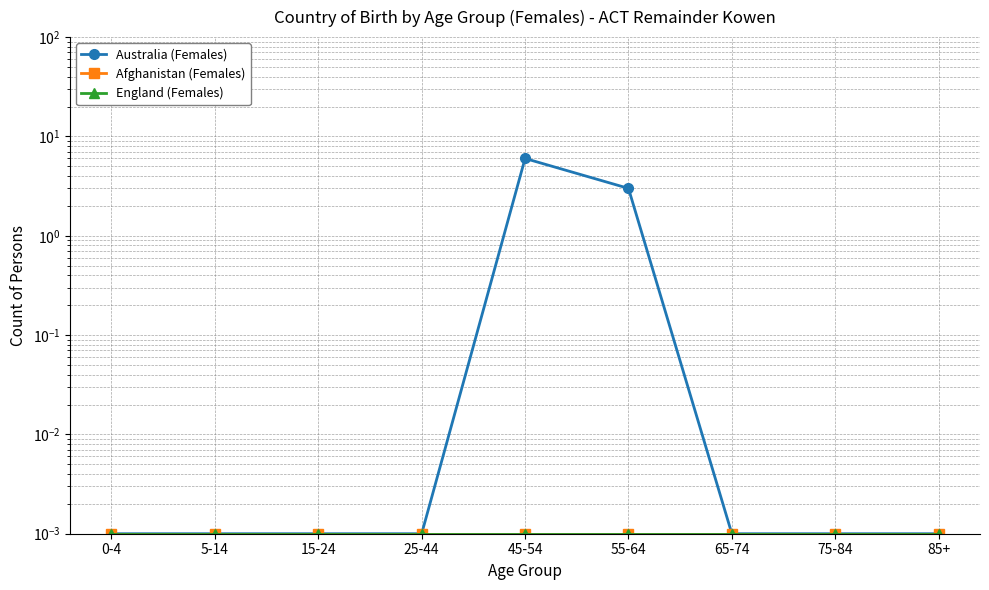

Is it true that England (Females) equals 0.0 at 15-24?

False